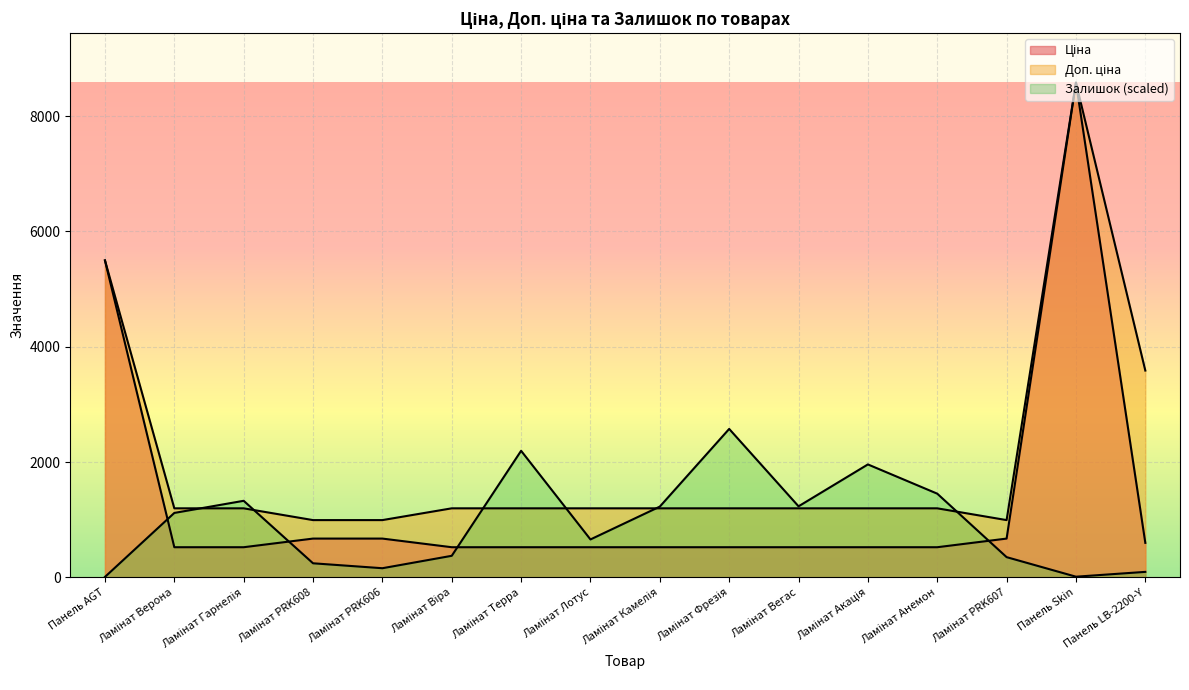

What is the maximum value shown in the chart?

8581.1